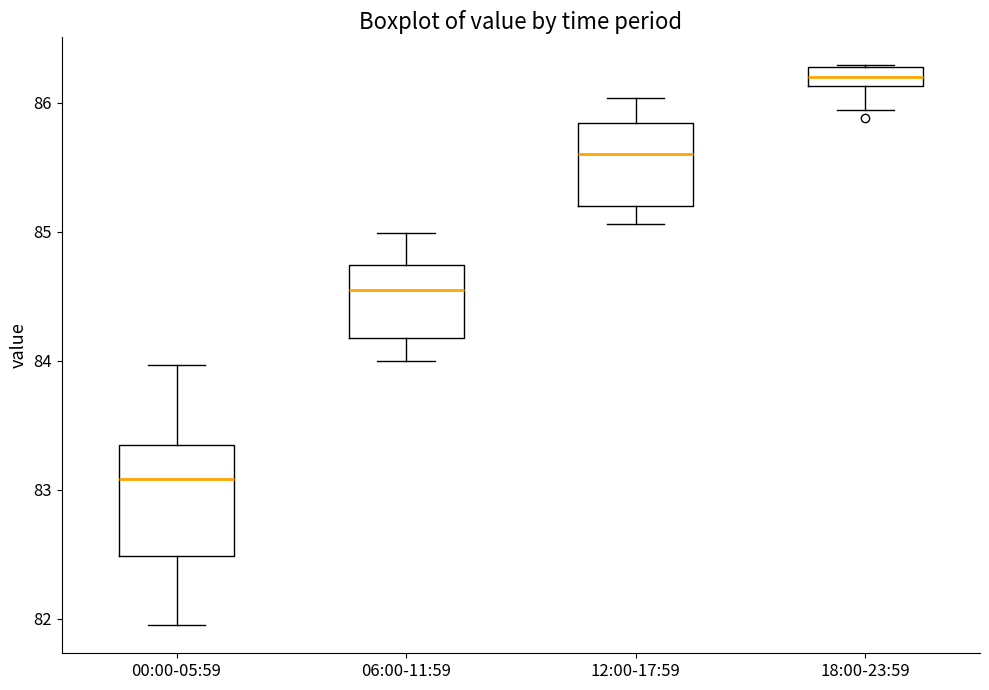

Where is the lower edge of the box for 18:00-23:59 on the y-axis? The values are not printed on the chart, so give them approximately, as read against the axis.

86.1